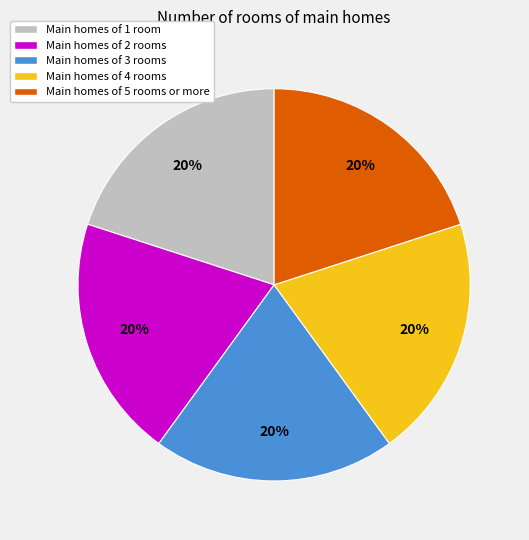

Approximately how many times larger is the value at Main homes of 1 room compared to Main homes of 2 rooms?

1.0